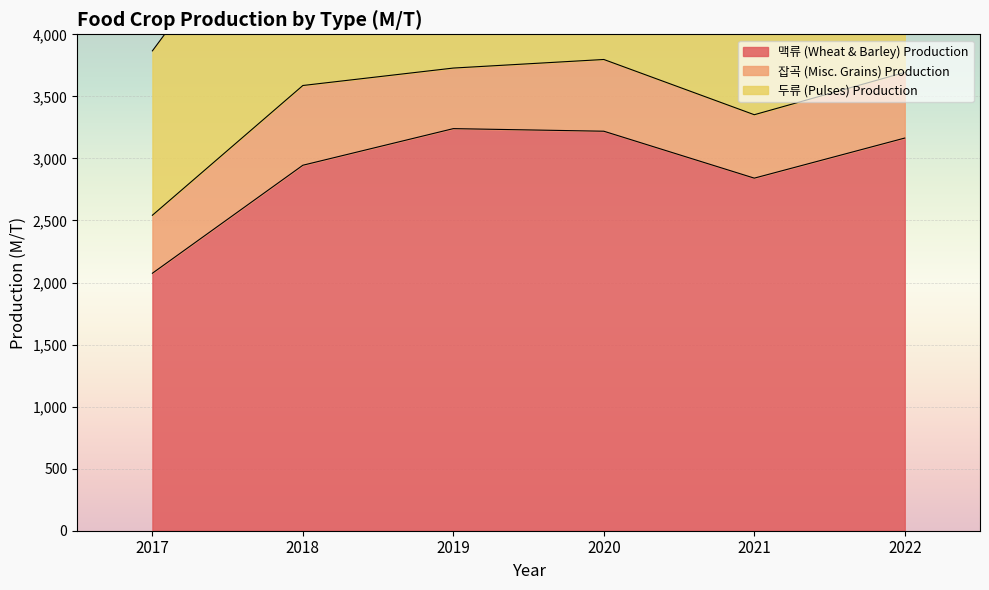

Reading left to right, list all the values displayed in this chart.

맥류 (Wheat & Barley) Production: 2074.7	2945.0	3240.0	3219.1	2841.0	3164.0
잡곡 (Misc. Grains) Production: 467.3	642.5	488.0	578.0	511.0	529.0
두류 (Pulses) Production: 1324.5	1916.0	1142.0	1387.0	1062.0	1190.0